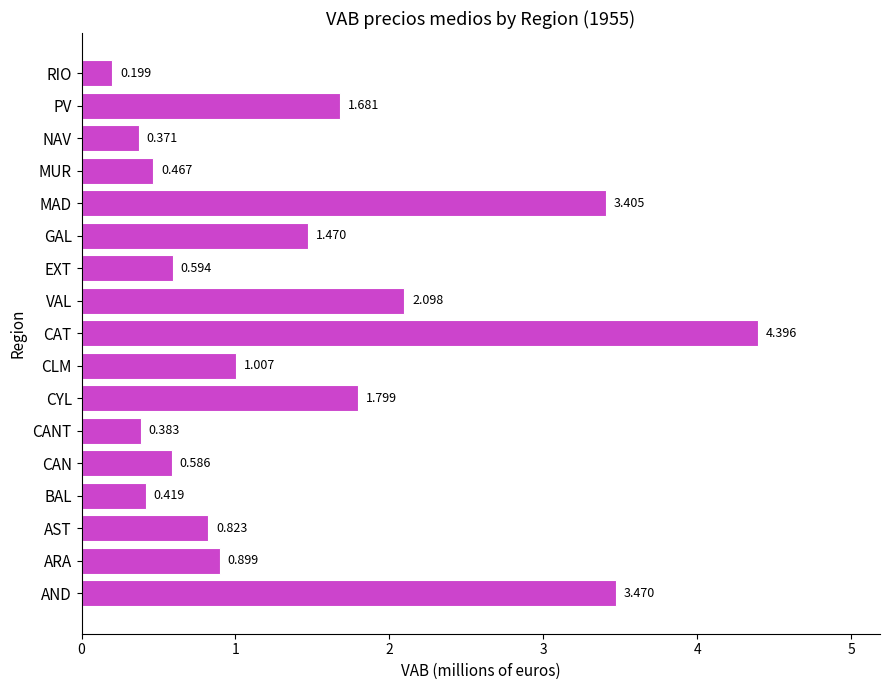

Where is the data nearest to the value 2?

VAL